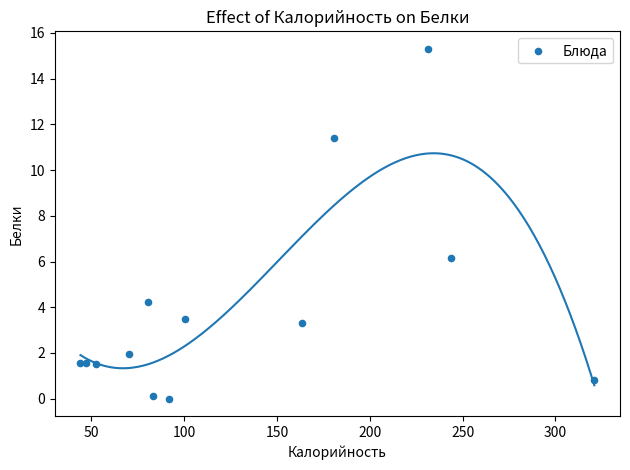

What Y value in the scatter plot is closest to 7?

6.2